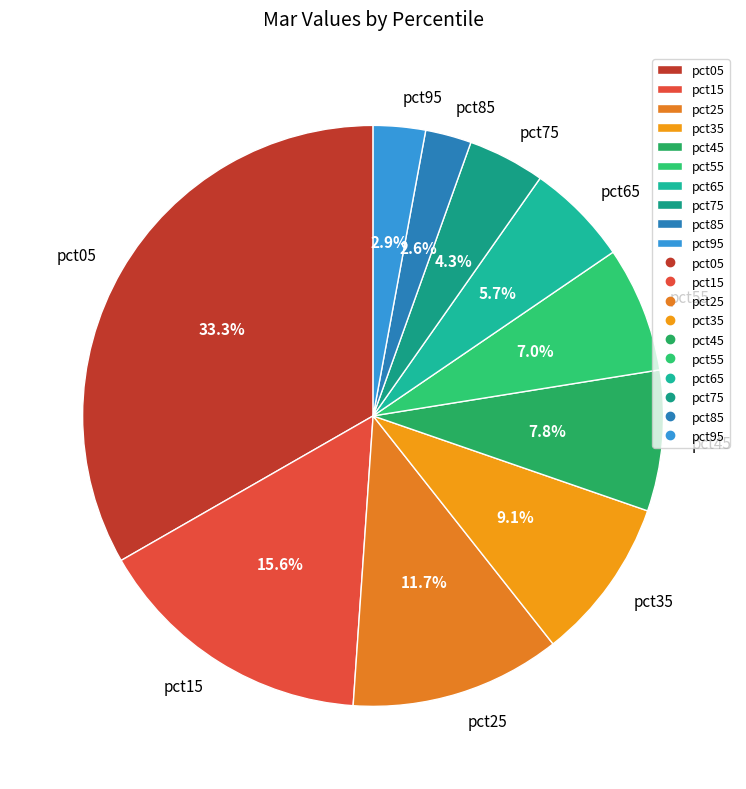

Which category has the biggest portion of the pie?

pct05